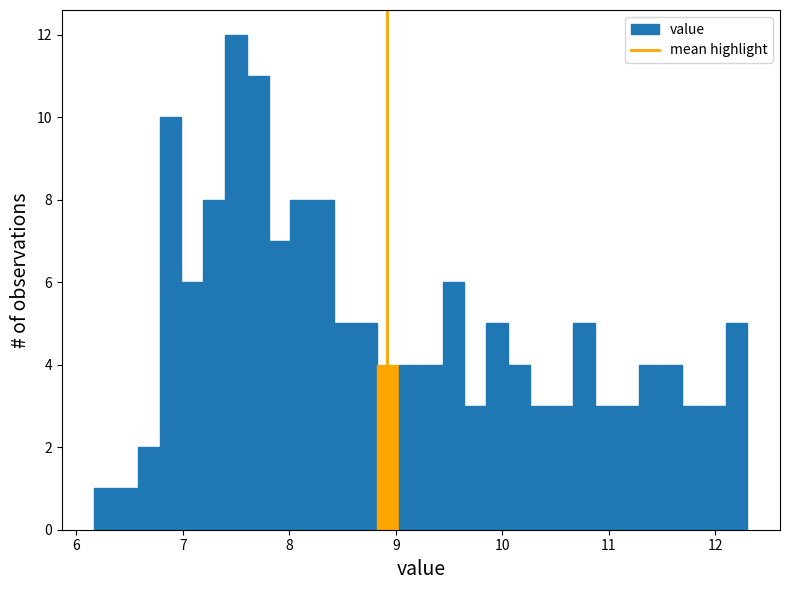

Around what value on the x-axis is the tallest bar? Give the approximate position of its centre, as read against the axis.

7.5